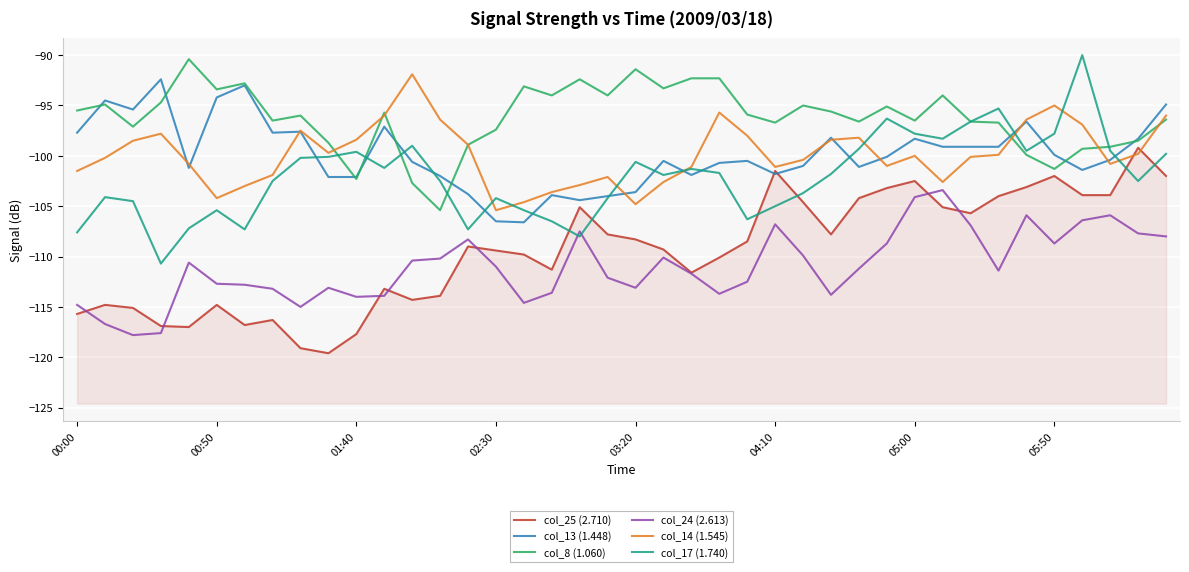

At how many categories does at least one series exceed -92?

4